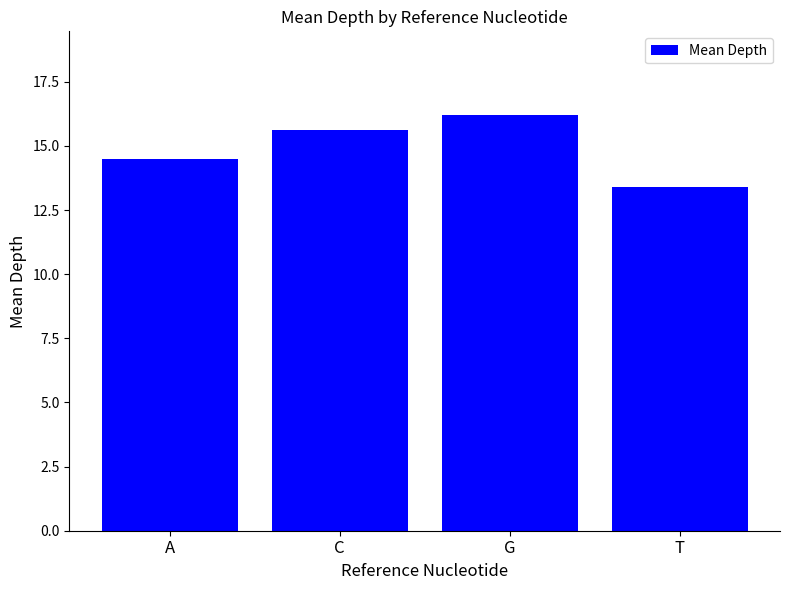

Is it true that the value at A is 14.5?

True